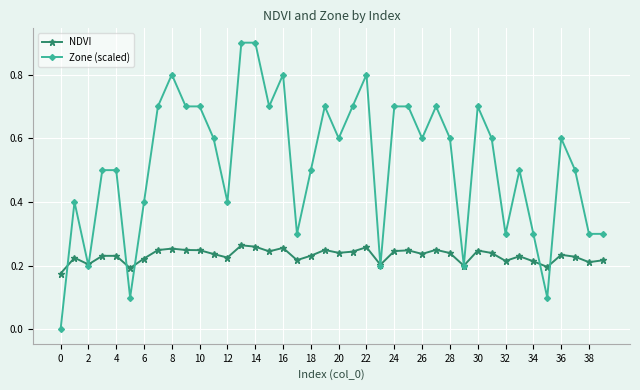

True or false: NDVI has more than 0 interior local peaks.

True